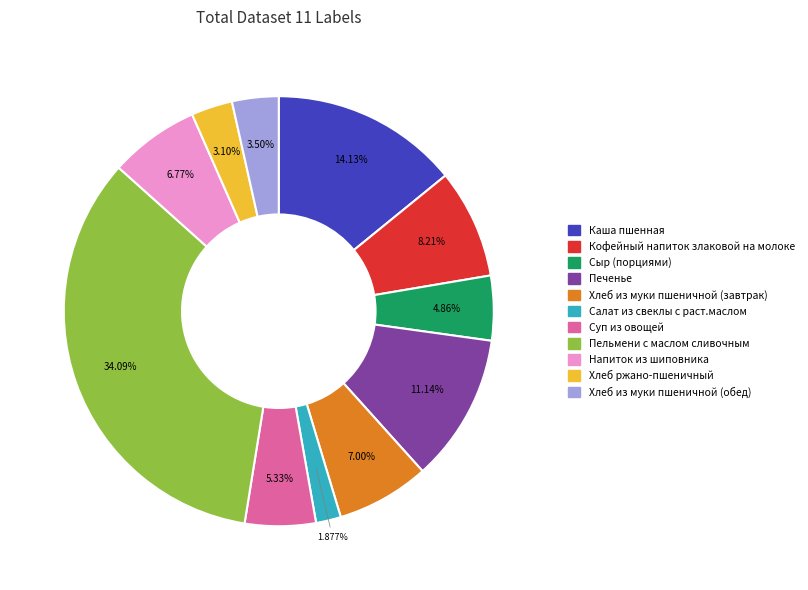

To the nearest percent, what is the combined percentage of Хлеб из муки пшеничной (завтрак) and Суп из овощей?

12%